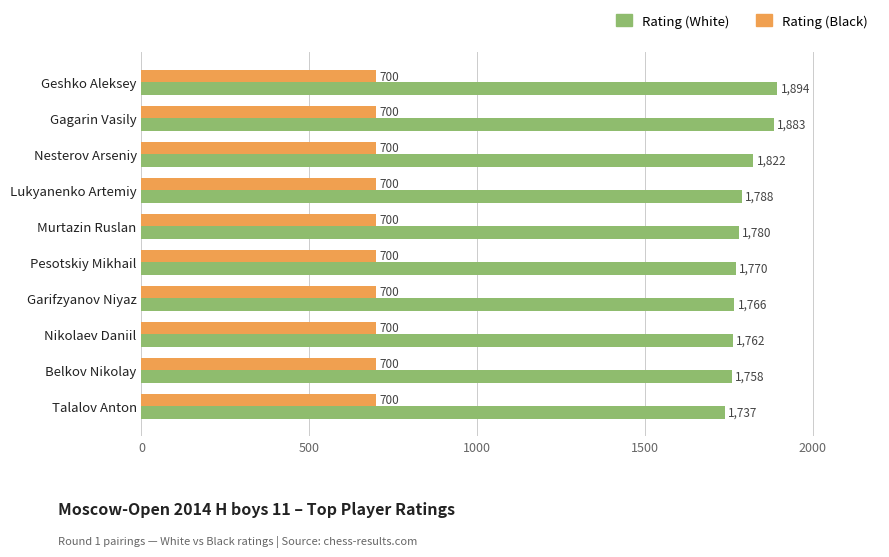

What is the difference between the Rating (White) values at Garifzyanov Niyaz and Belkov Nikolay?

8